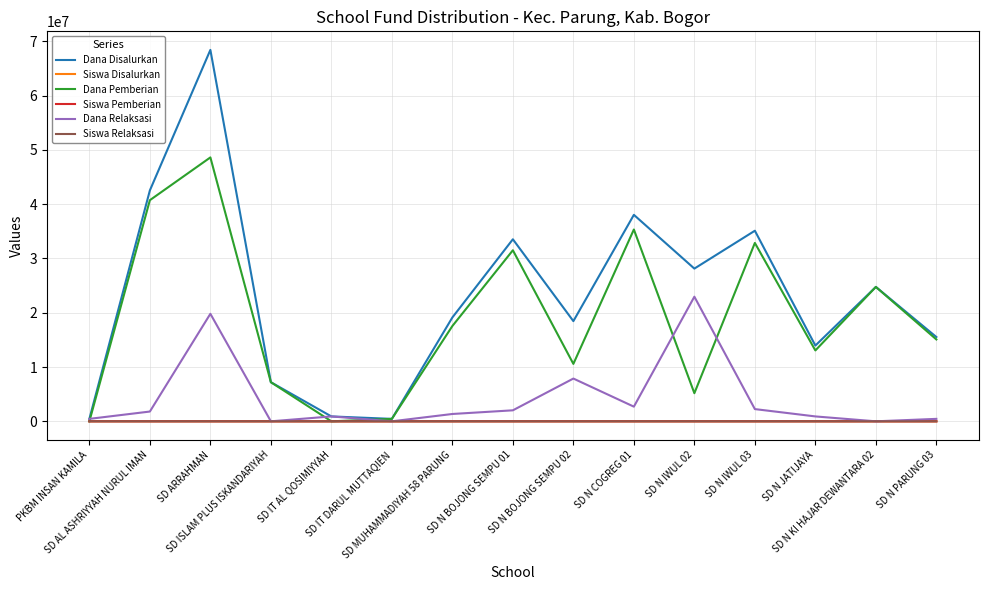

What is the difference between the second highest and second lowest values in the Siswa Relaksasi series?

44